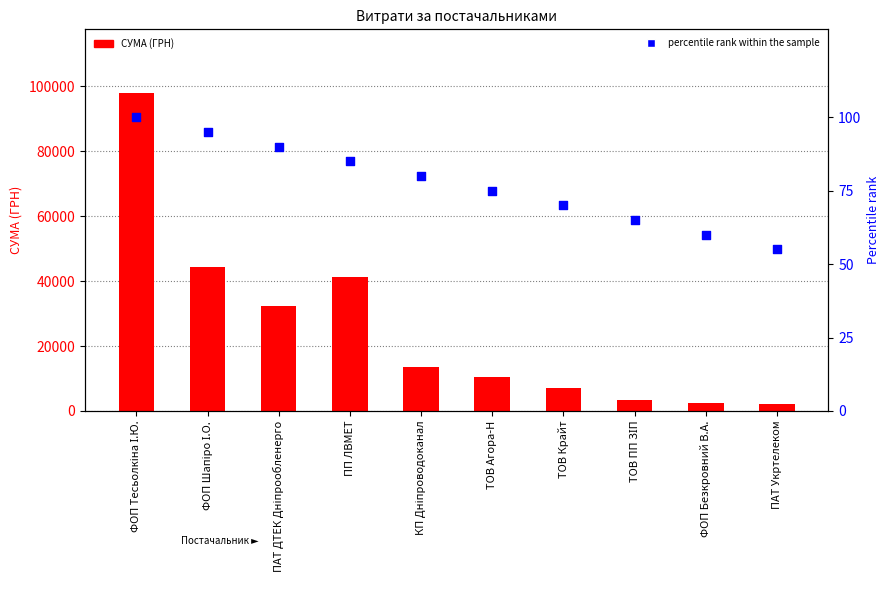

Which series has the largest total across all categories?

СУМА (ГРН)